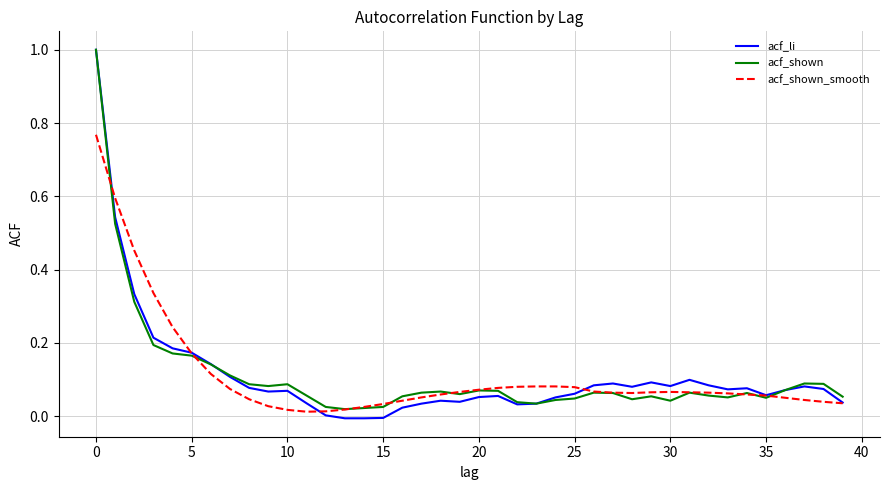

What is the maximum value shown in the chart?

1.0